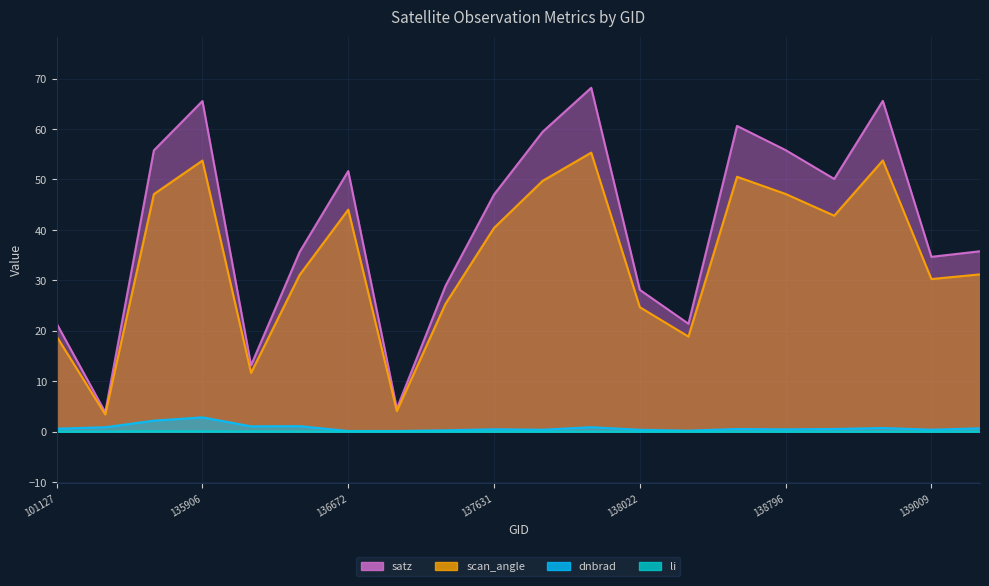

What is the difference between the highest and lowest values at 138022?

28.1